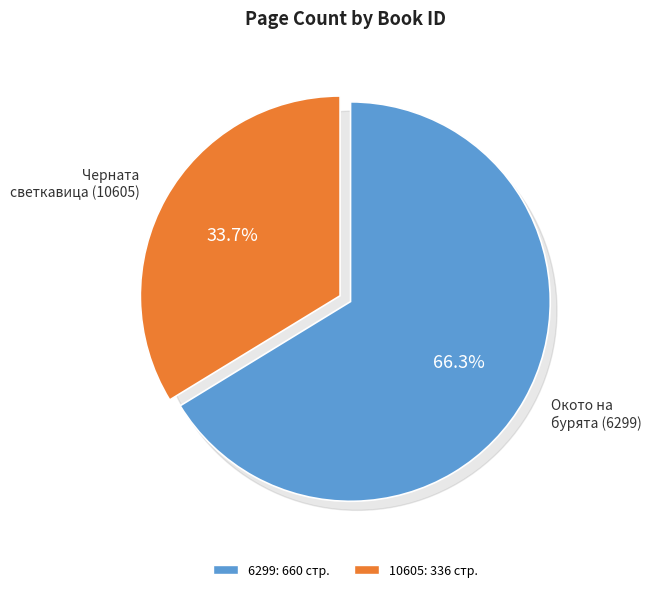

How many slices are in this pie chart?

2